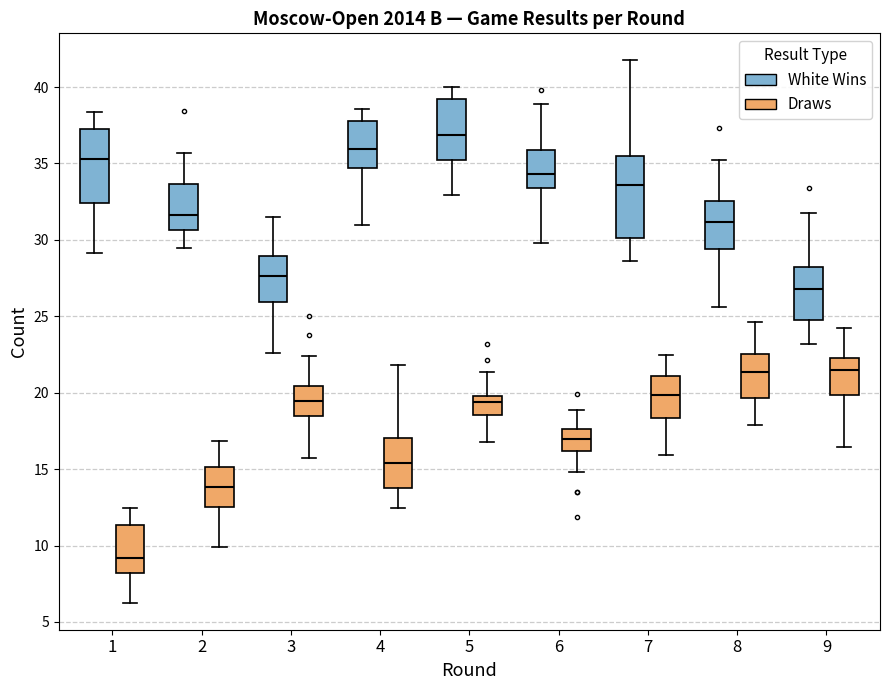

Comparing the boxes themselves (not the whiskers), which one is the tallest?

7 (White Wins)